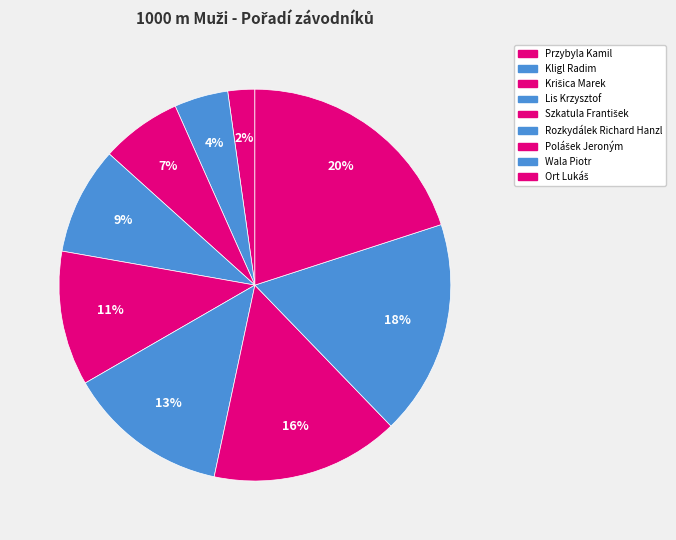

How many slices are in this pie chart?

9